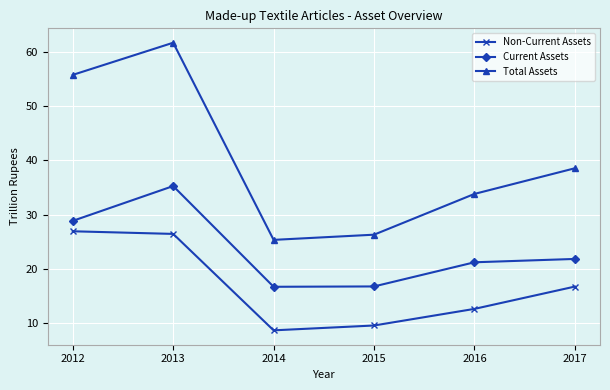

At how many categories does at least one series exceed 41?

2